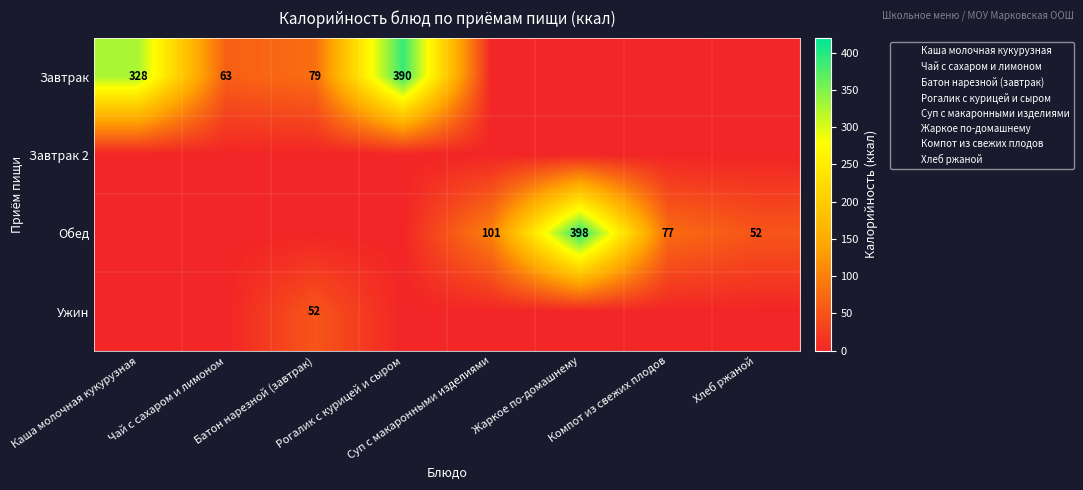

How many Завтрак values are between 0 and 328?

7